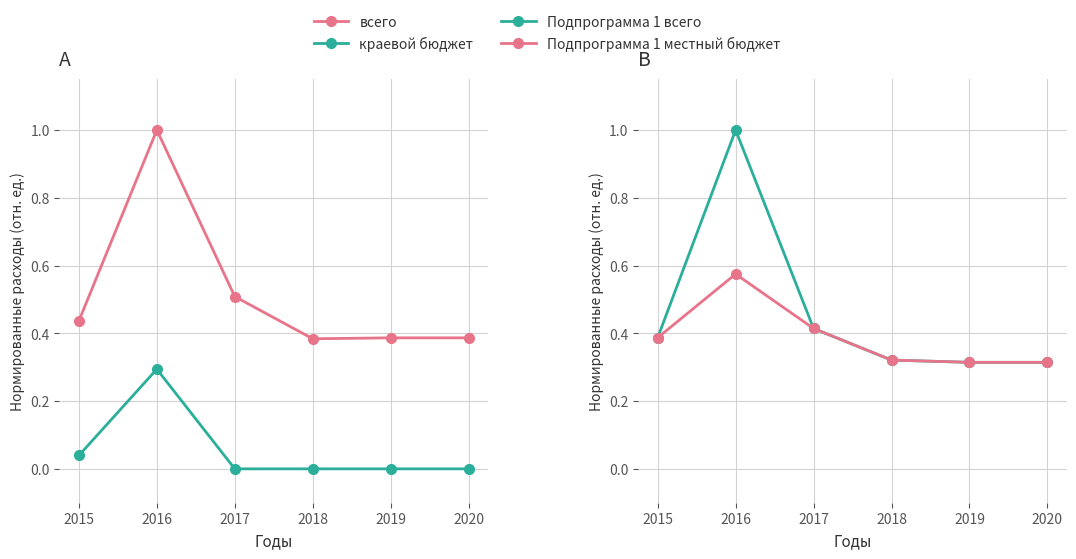

Is it true that Подпрограмма 1 местный бюджет equals 0.2 at 2017?

False